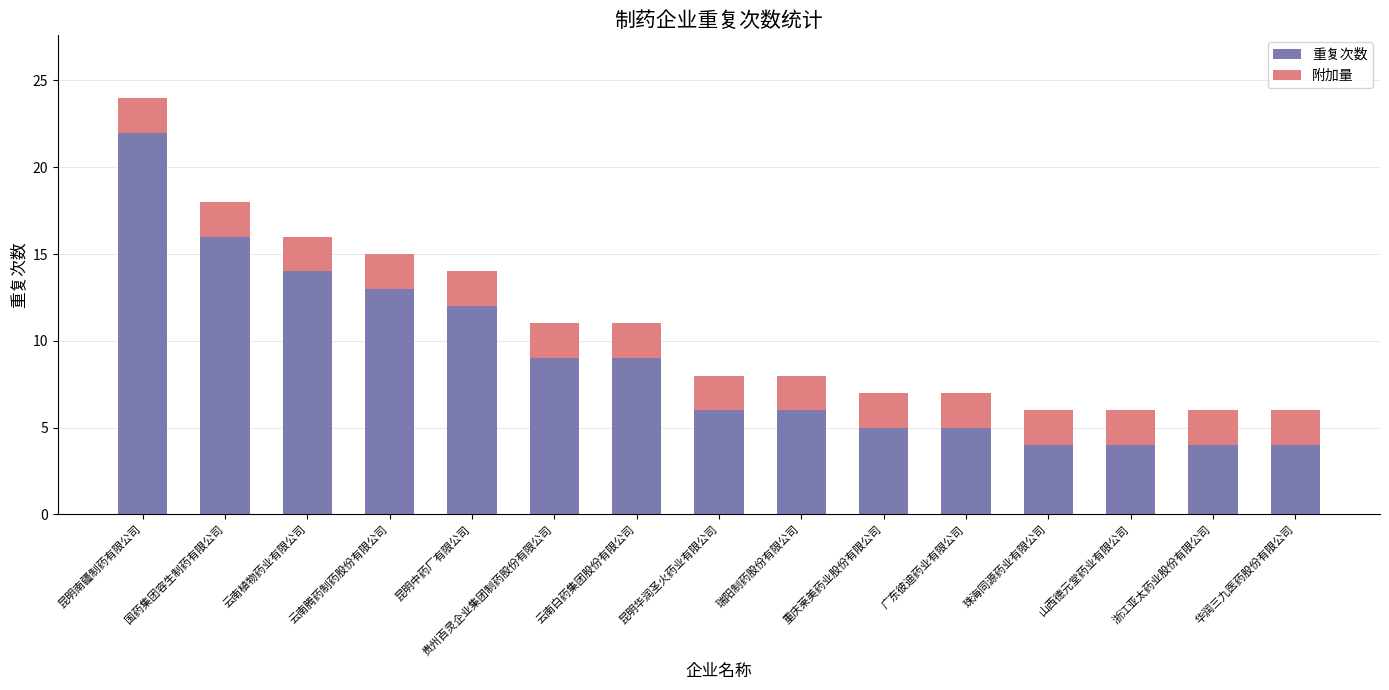

At which category is the sum across all series the highest?

昆明南疆制药有限公司